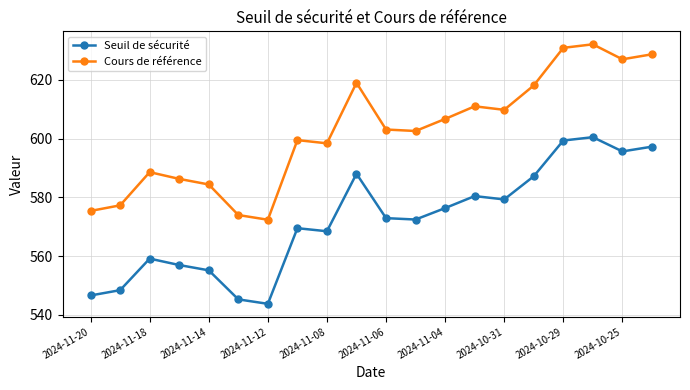

What is the greatest value displayed?

632.1